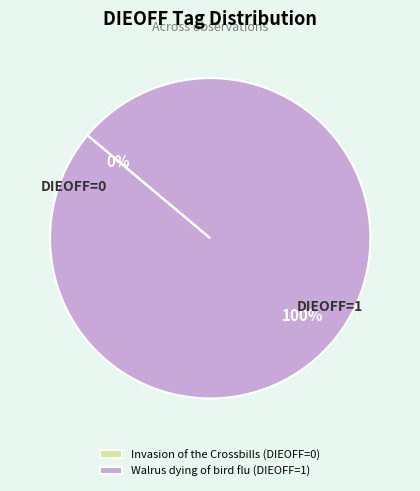

What is the change in value from Invasion of the Crossbills (DIEOFF=0) to Walrus dying of bird flu (DIEOFF=1)?

+1